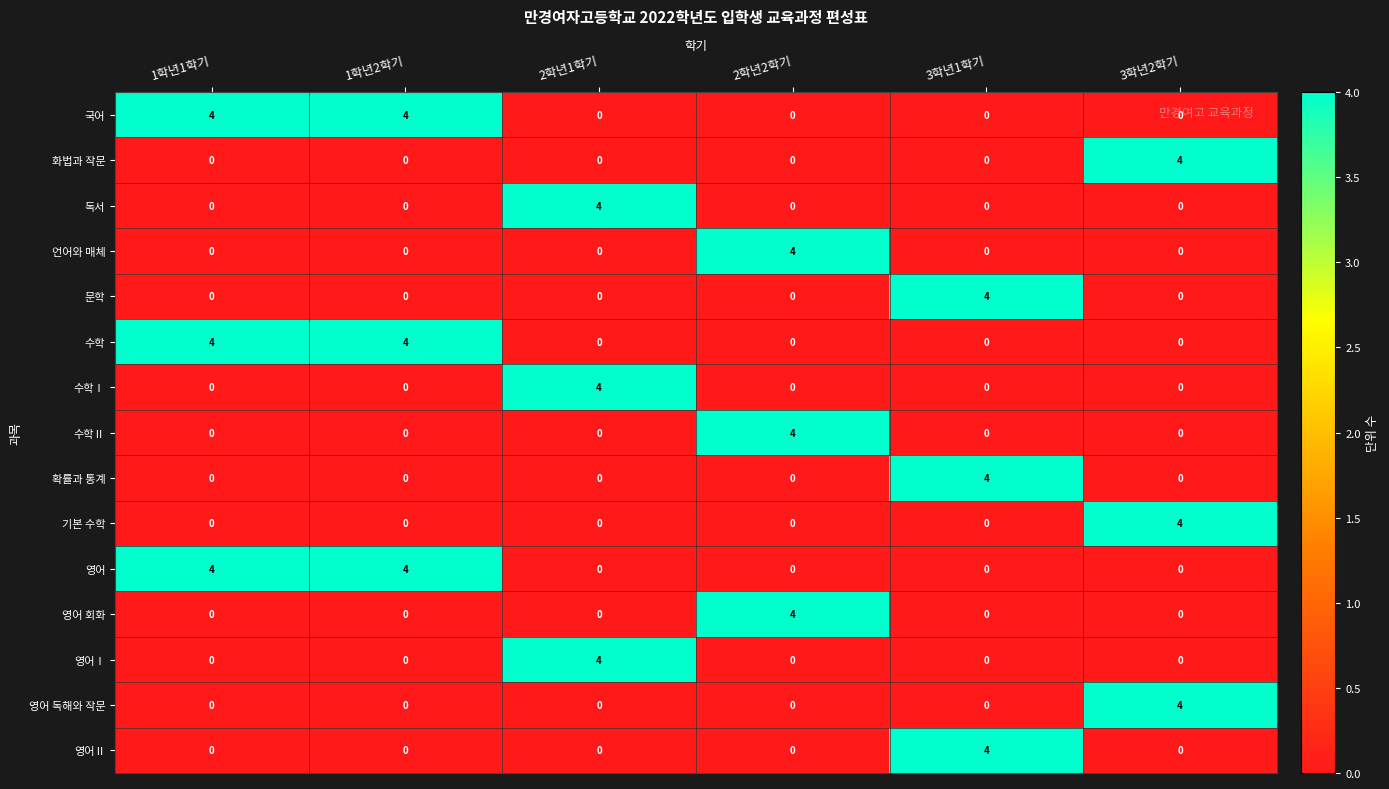

What is the sum of all 기본 수학 values?

4